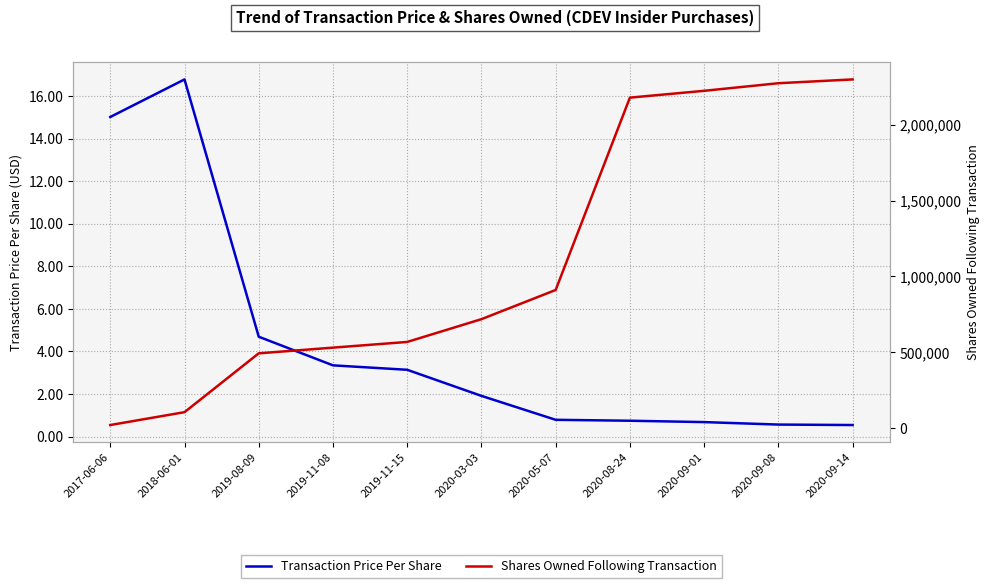

True or false: Transaction Price Per Share has a value of 16.8 at 2018-06-01.

True